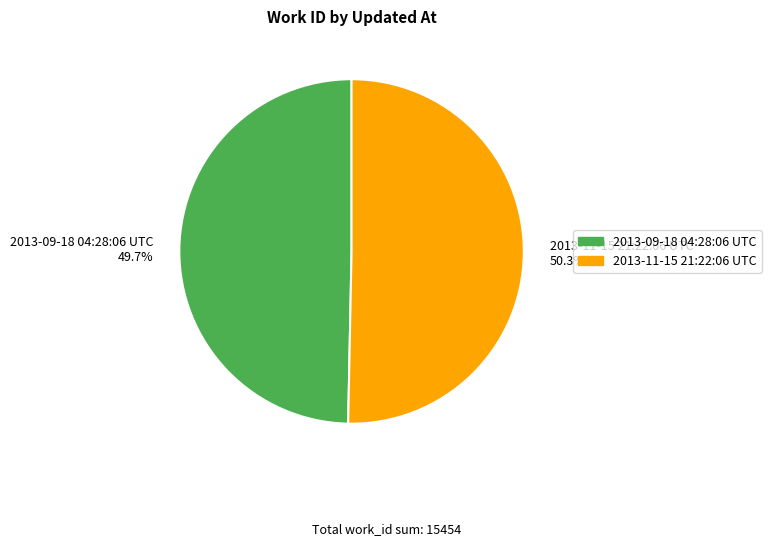

What is the ratio of the value at 2013-09-18 04:28:06 UTC to the value at 2013-11-15 21:22:06 UTC?

1.0